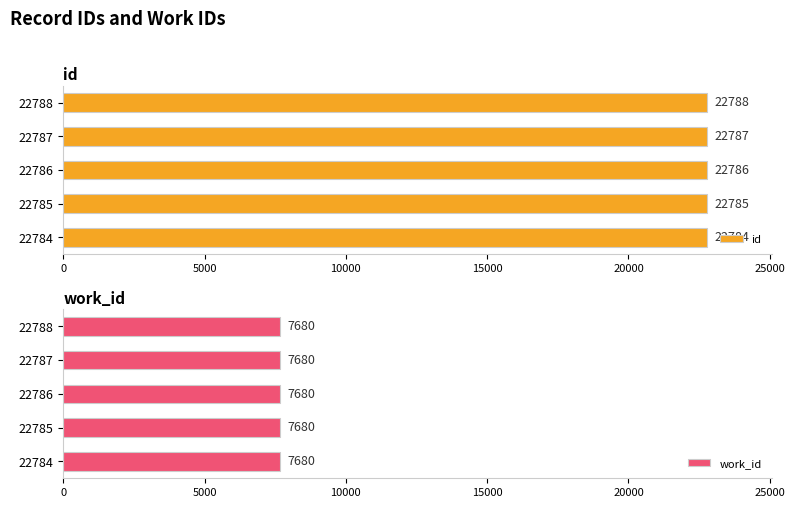

Does the chart contain stacked bars?

No